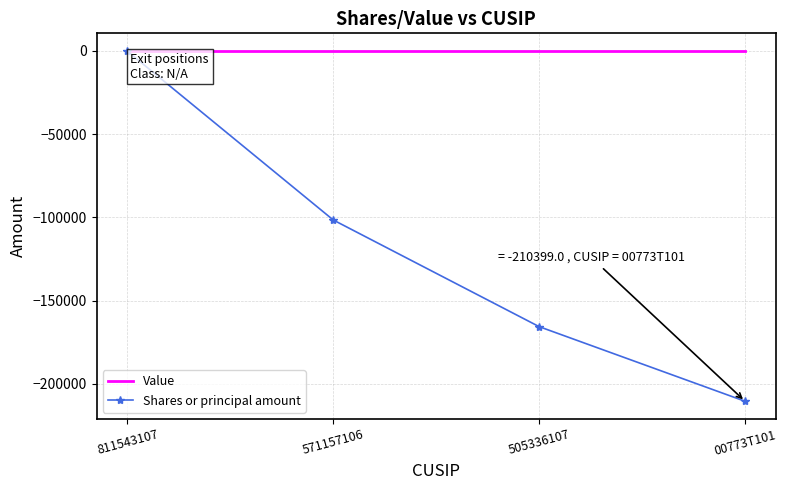

What are all the series names shown in the legend?

Value, Shares or principal amount